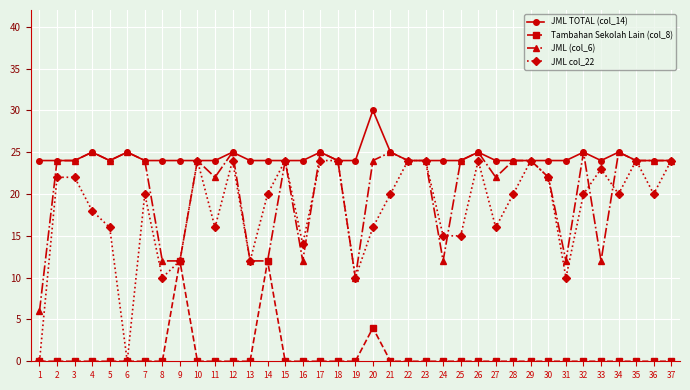

What is the total value across all series at 35?

72